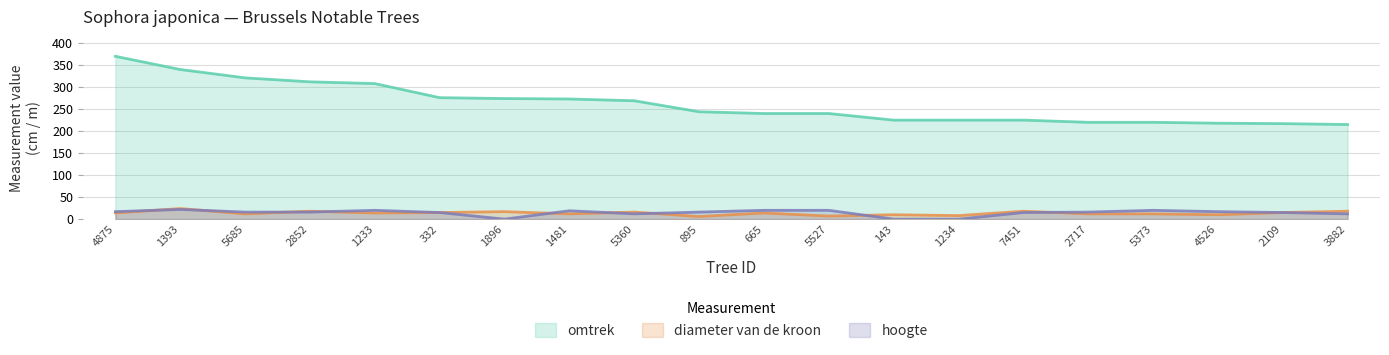

Read the diameter van de kroon value at 1234, to the nearest 10.

10